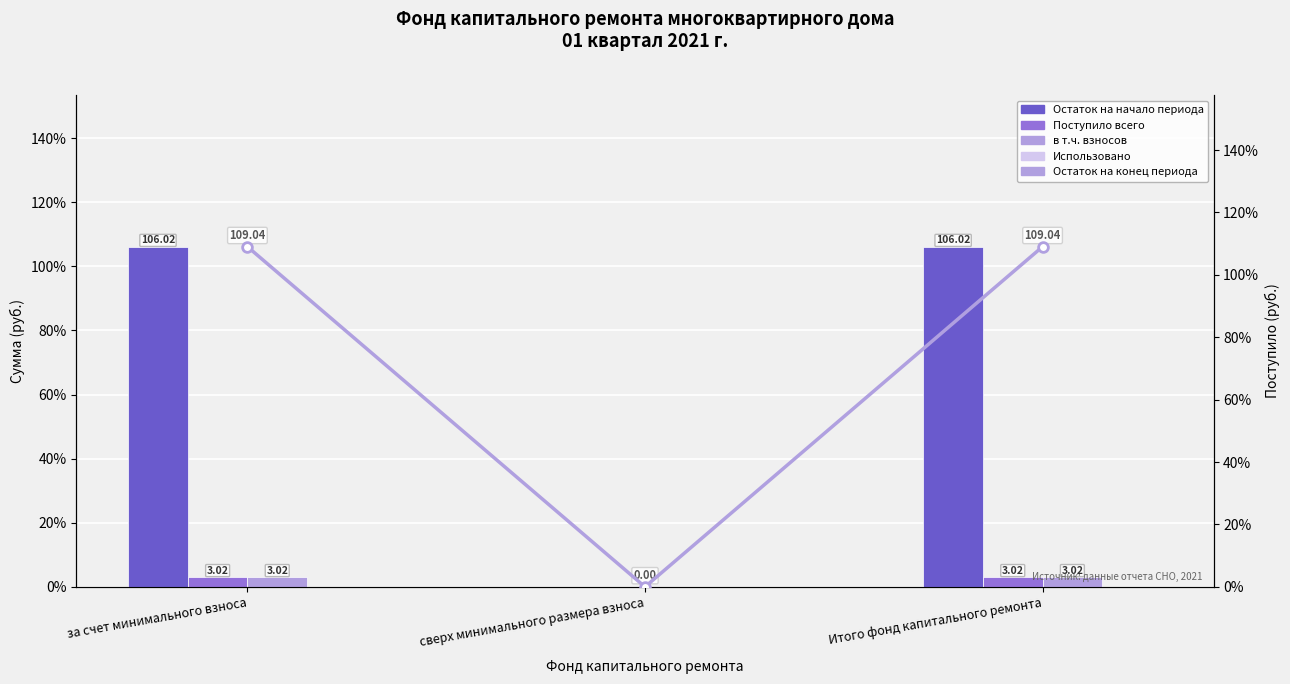

At which label does Использовано reach its peak?

за счет минимального взноса